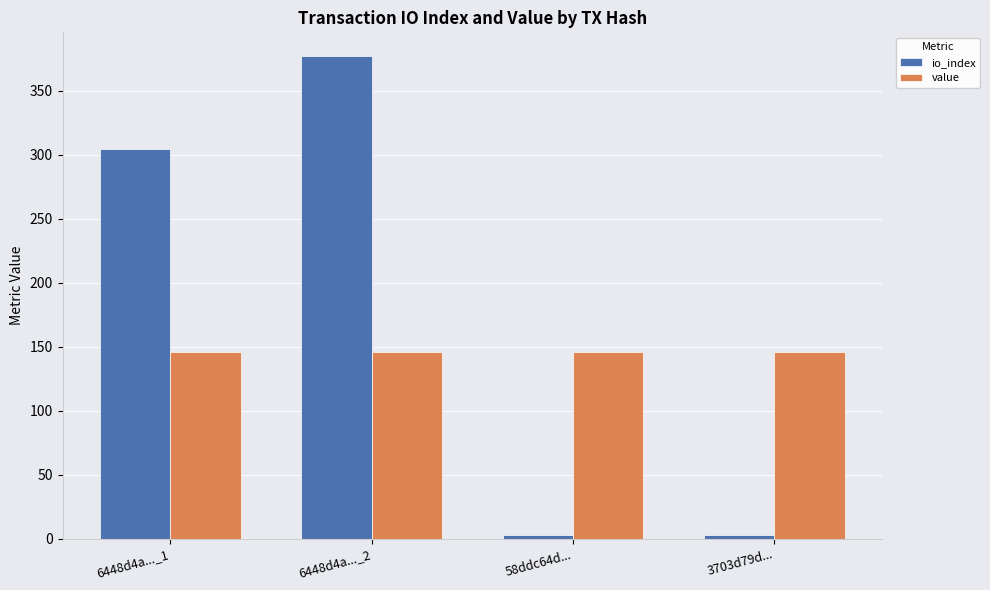

Reading left to right, transcribe all the data shown in this chart.

io_index: 6448d4a..._1=305.0	6448d4a..._2=377.0	58ddc64d...=3.0	3703d79d...=3.0
value: 6448d4a..._1=146.2	6448d4a..._2=146.2	58ddc64d...=146.2	3703d79d...=146.2